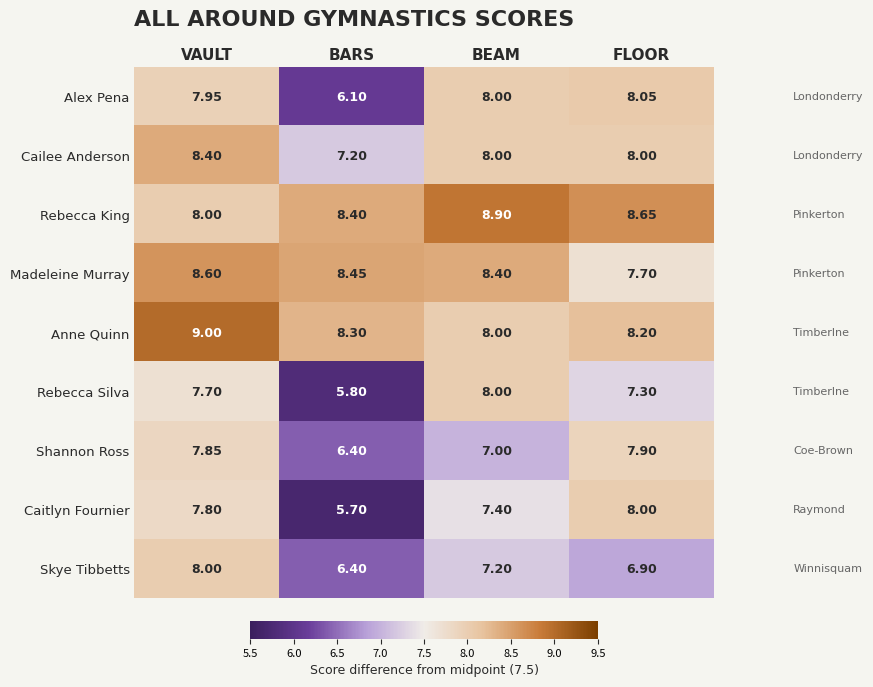

At how many categories does at least one series exceed 6?

4